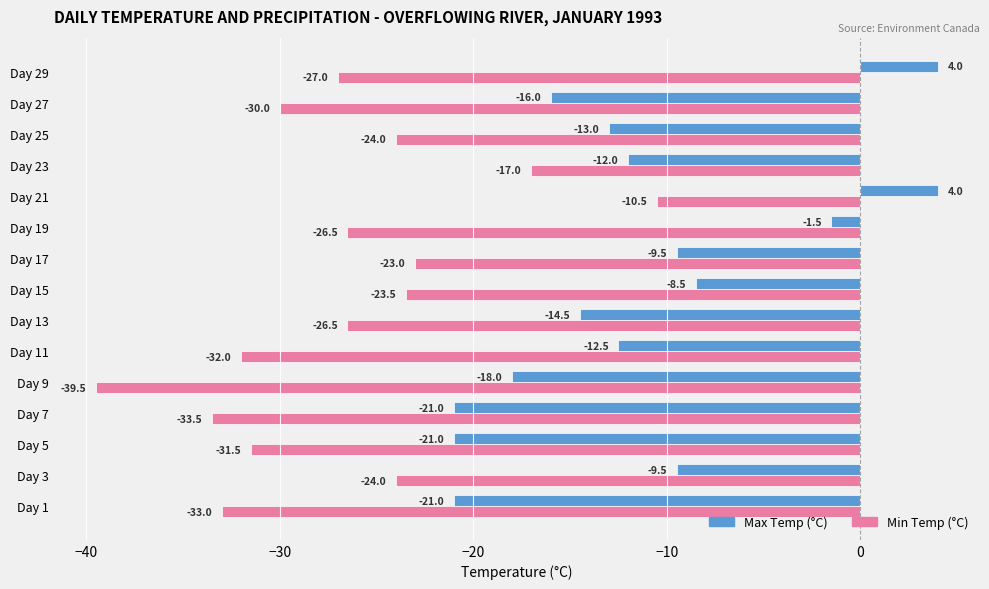

Which series has the largest total across all categories?

Max Temp (°C)